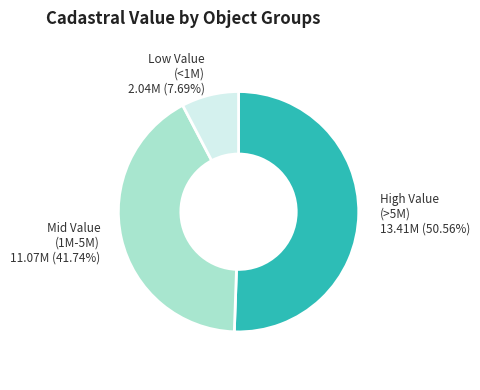

How many segments does this pie chart have?

3